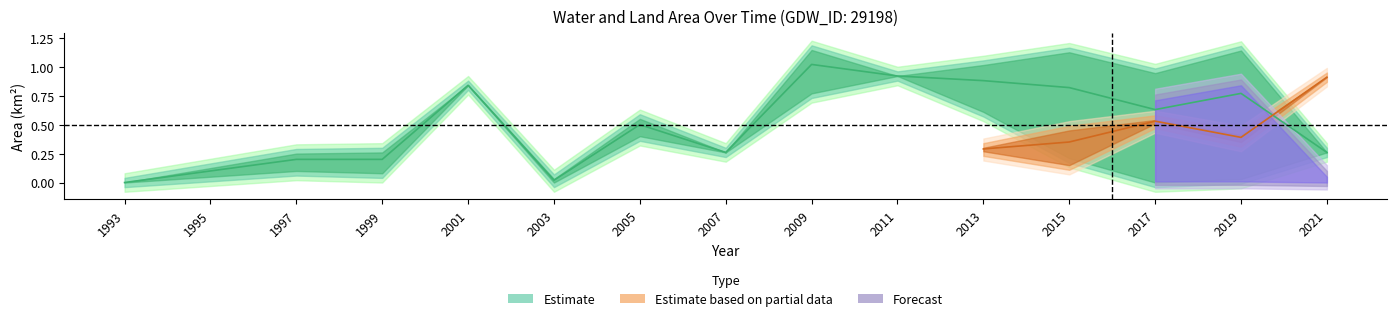

Which category has the lowest value across all series?

1993